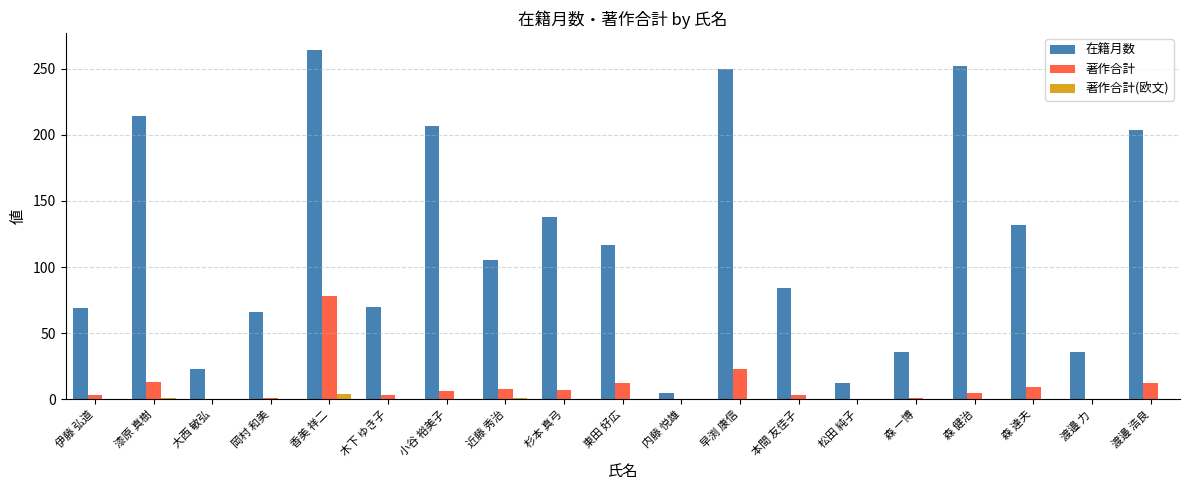

Is the value of 著作合計(欧文) at 森 健治 greater than the value of 在籍月数 at 松田 純子?

No